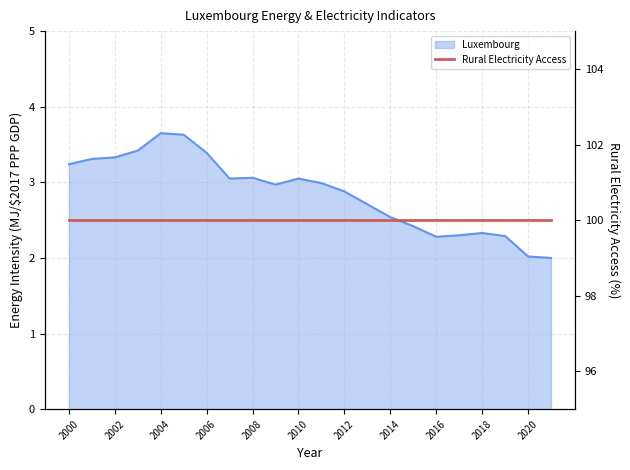

List the labels in order of value, largest first.

2004, 2005, 2003, 2006, 2002, 2001, 2000, 2008, 2007, 2010, 2011, 2009, 2012, 2013, 2014, 2015, 2018, 2017, 2019, 2016, 2020, 2021